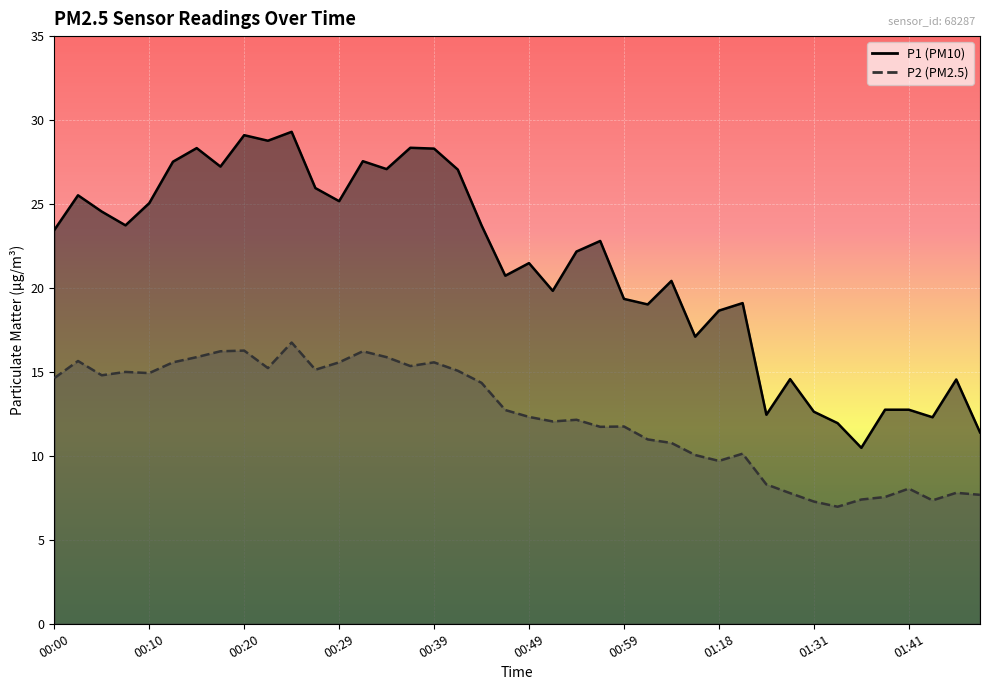

True or false: P2 and P1 intersect in this chart.

False